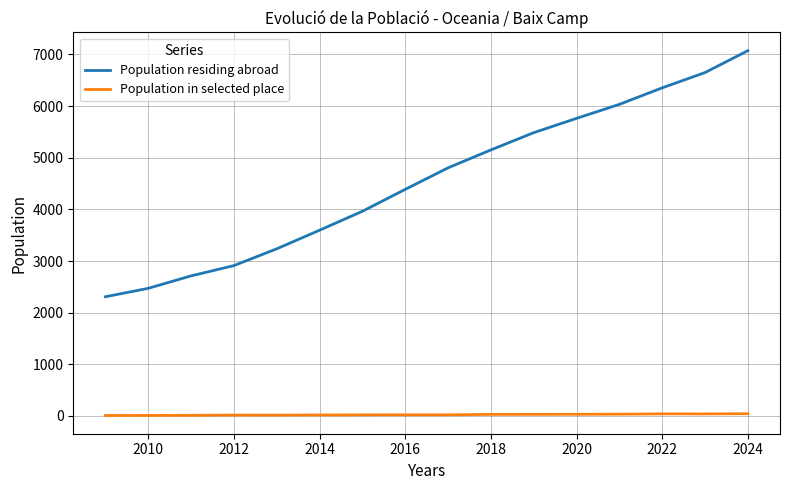

Which series has the largest total across all categories?

Population residing abroad